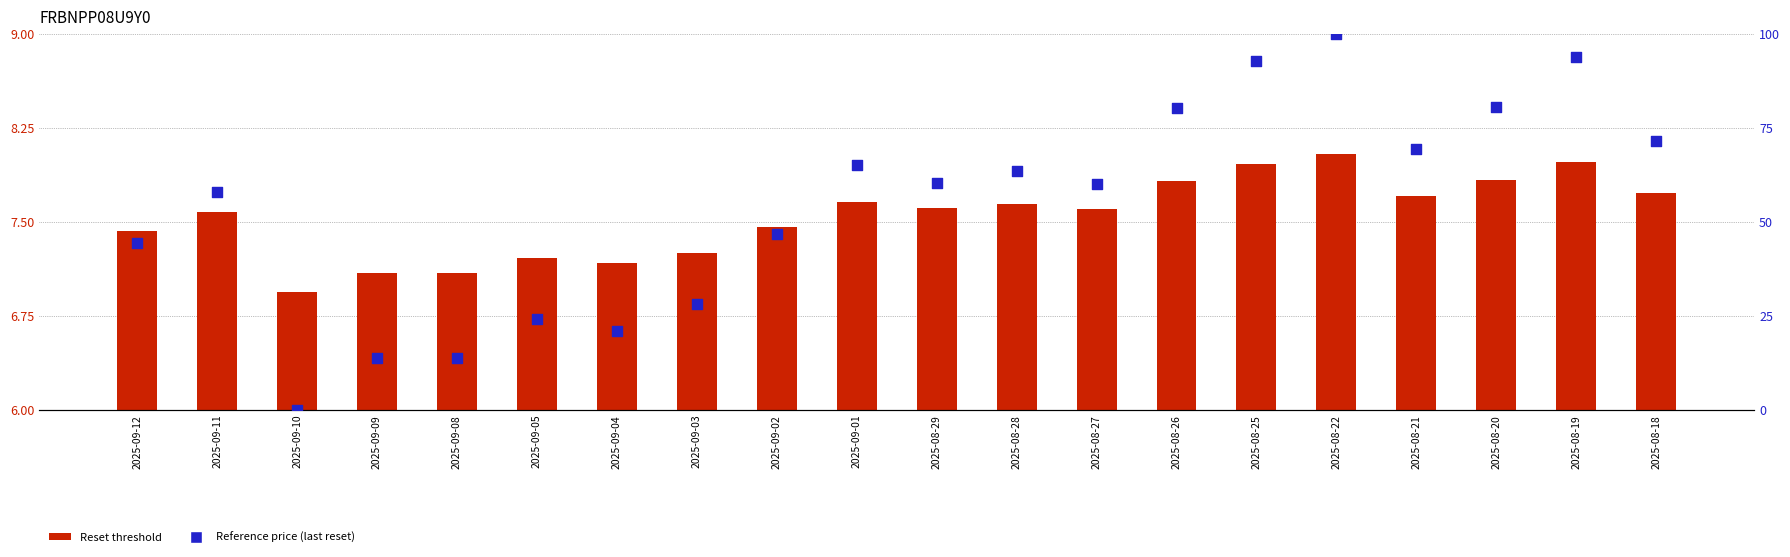

What are all the series names shown in the legend?

Reset threshold, Reference price (last reset)